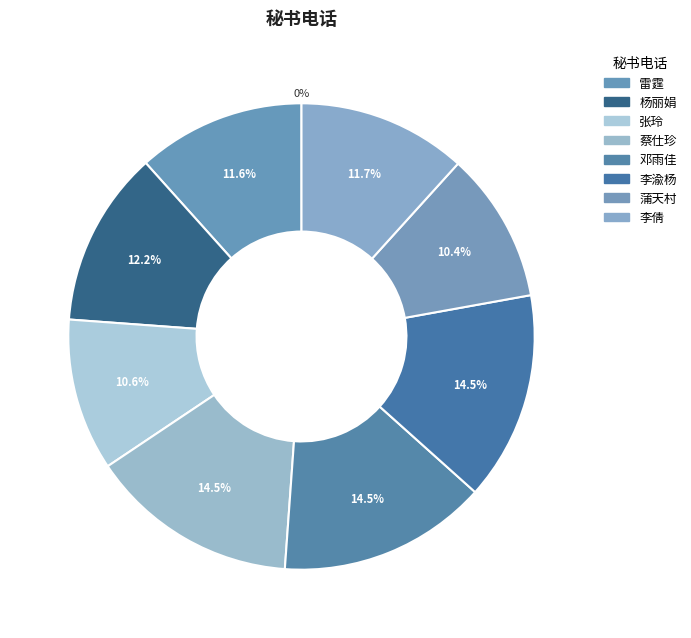

Is there any slice that represents more than half of the pie?

No